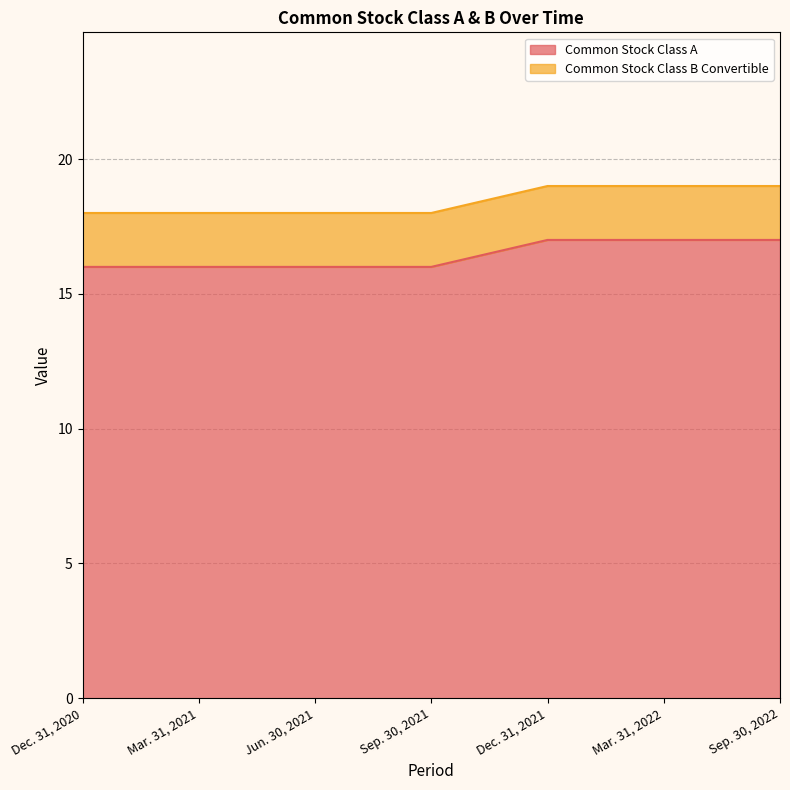

What is the difference between the values at Jun. 30, 2021 and Mar. 31, 2022?

1